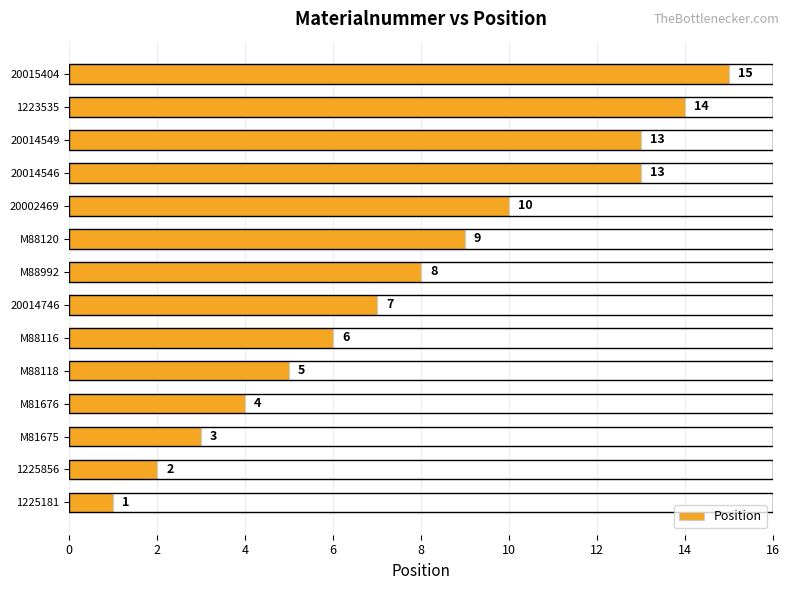

What is the sum of all values?

110